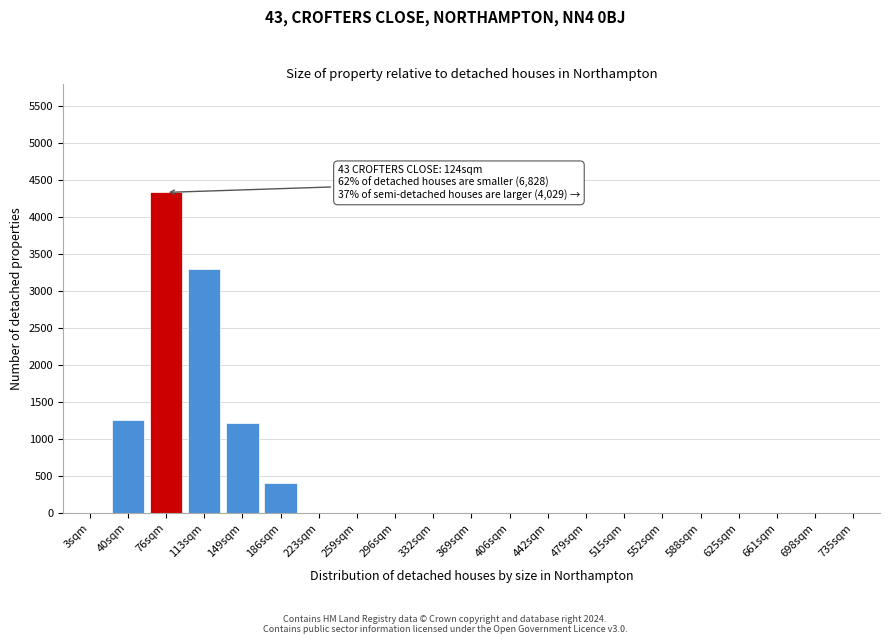

Reading right to left, list all the values displayed in this chart.

735sqm=0	698sqm=0	661sqm=0	625sqm=0	588sqm=0	552sqm=0	515sqm=0	479sqm=0	442sqm=0	406sqm=0	369sqm=0	332sqm=0	296sqm=0	259sqm=0	223sqm=0	186sqm=400	149sqm=1220	113sqm=3290	76sqm=4330	40sqm=1260	3sqm=0